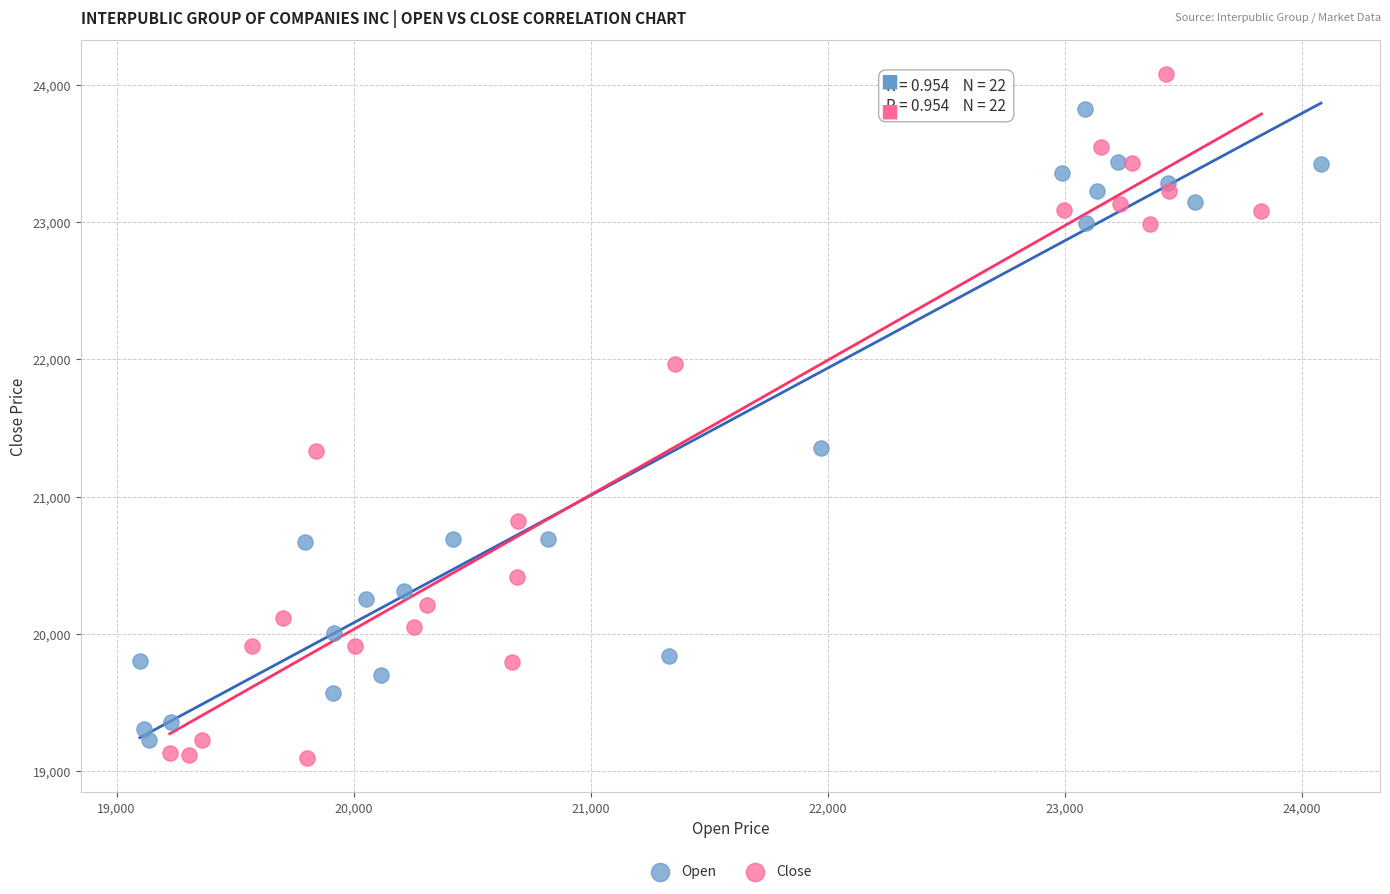

Which series reaches the maximum Y coordinate?

Close